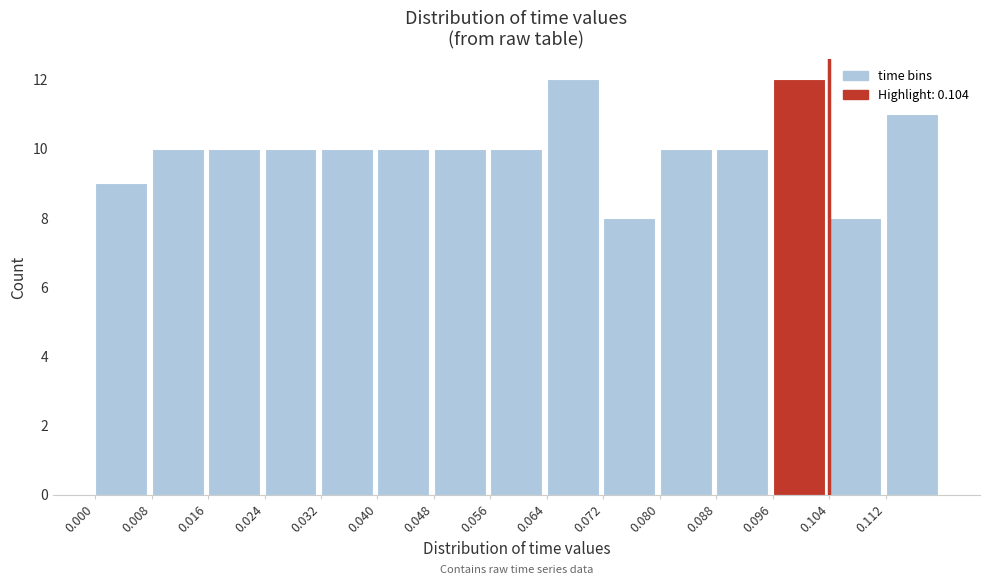

How tall is the bar that spans 0.072 to 0.080 on the x-axis? The values are not printed on the chart, so give them approximately, as read against the axis.

8